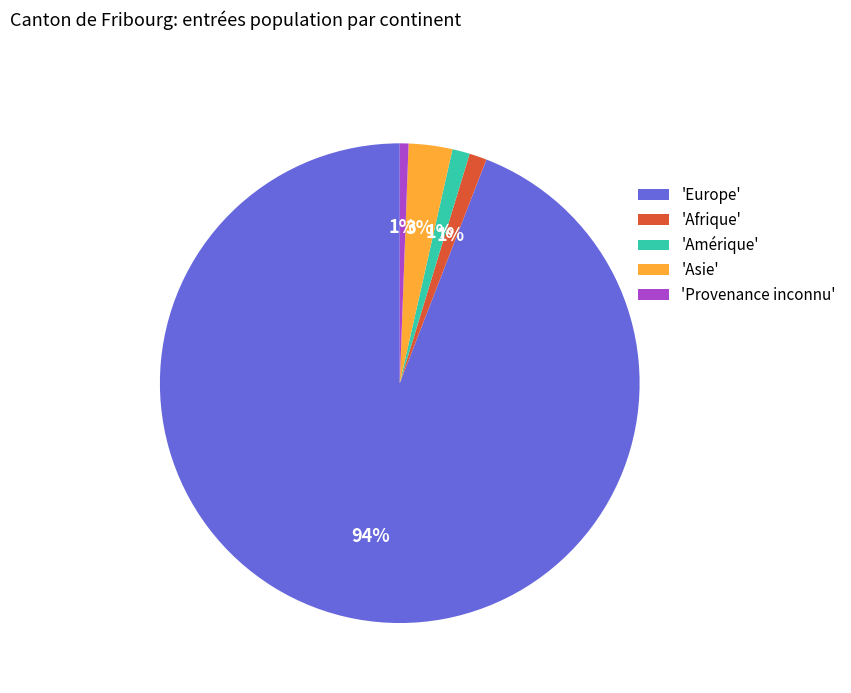

Between 'Asie' and 'Amérique', which is larger?

'Asie'